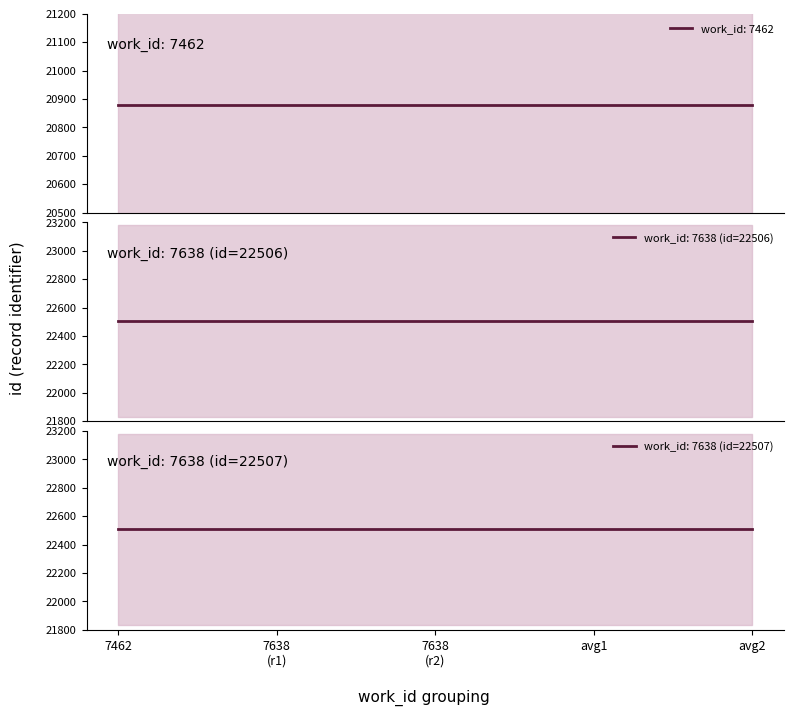

Does the chart have visible grid lines?

No